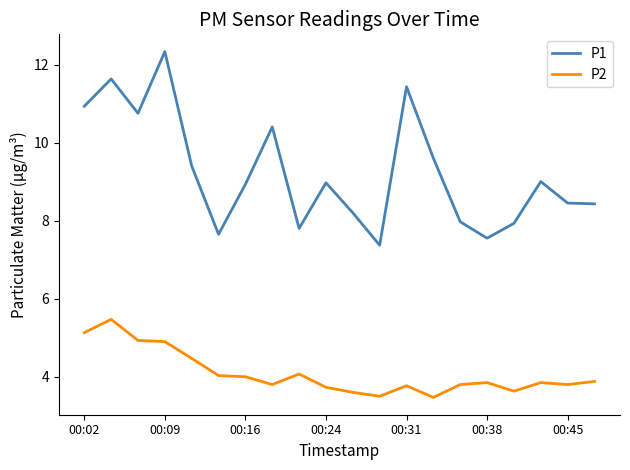

What is the average value of the P2 series?

4.1